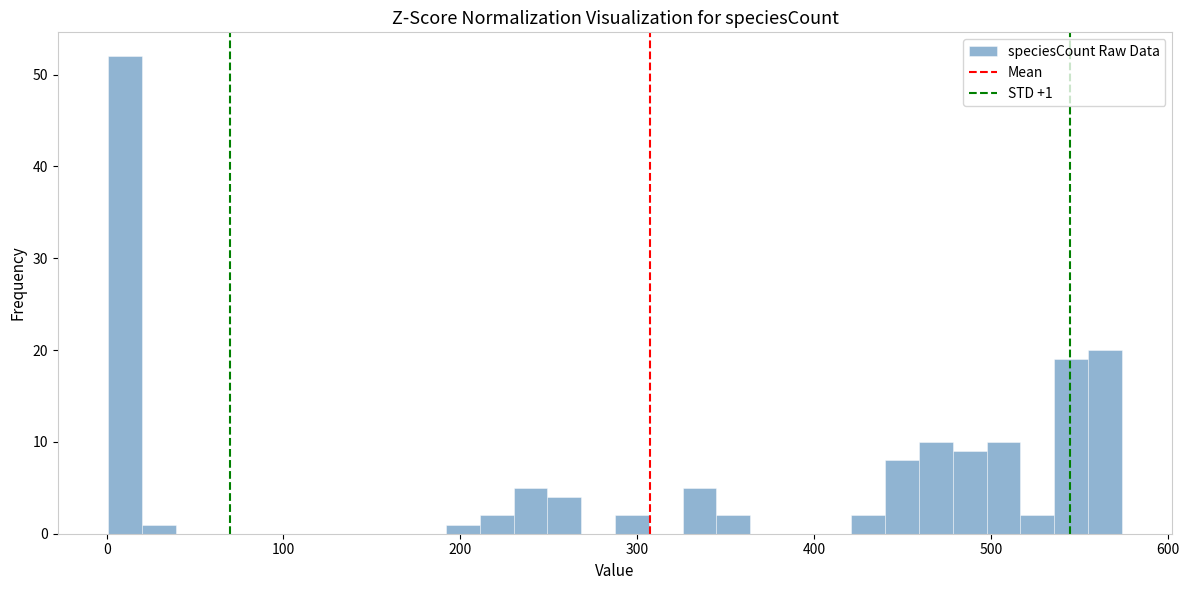

Around what value on the x-axis is the tallest bar? Give the approximate position of its centre, as read against the axis.

10